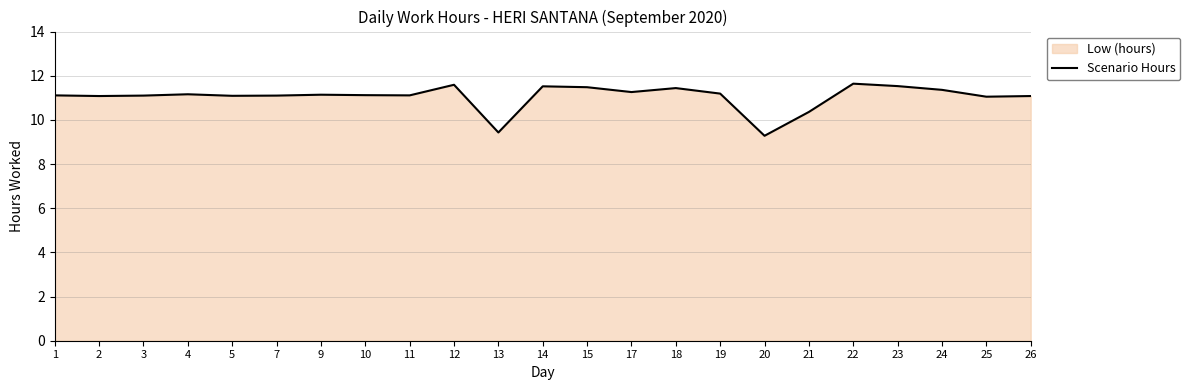

What is the ratio of the value at 19 to the value at 13?

1.2